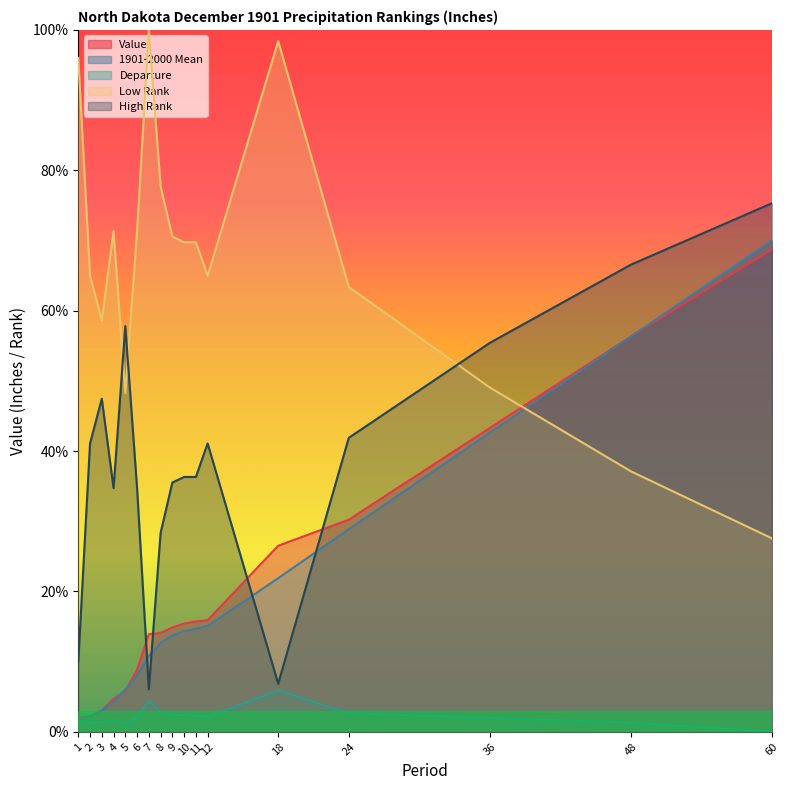

Which series has the largest total across all categories?

Low Rank